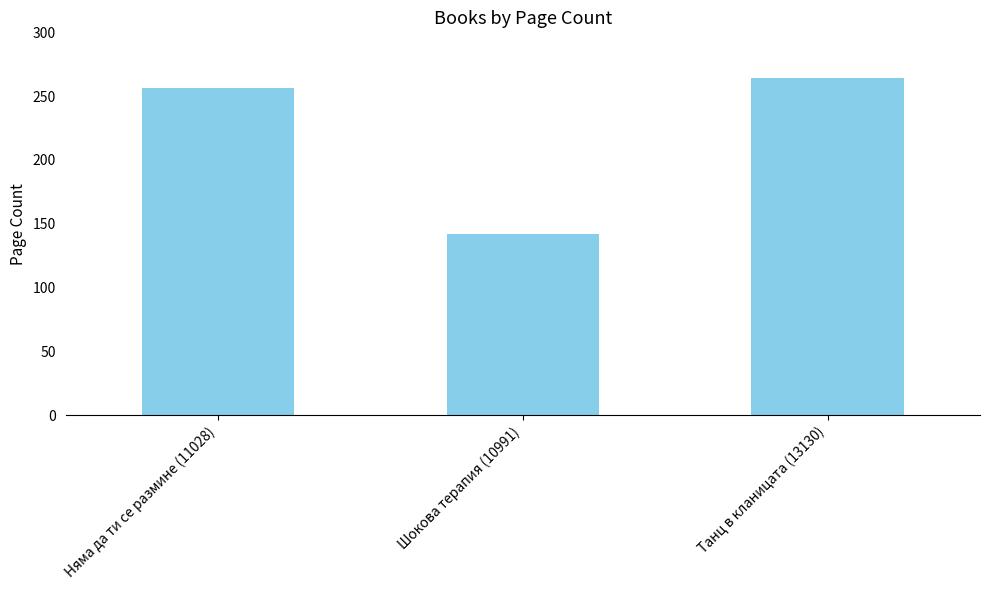

What is the label of the 3rd bar from the left?

Танц в кланицата (13130)